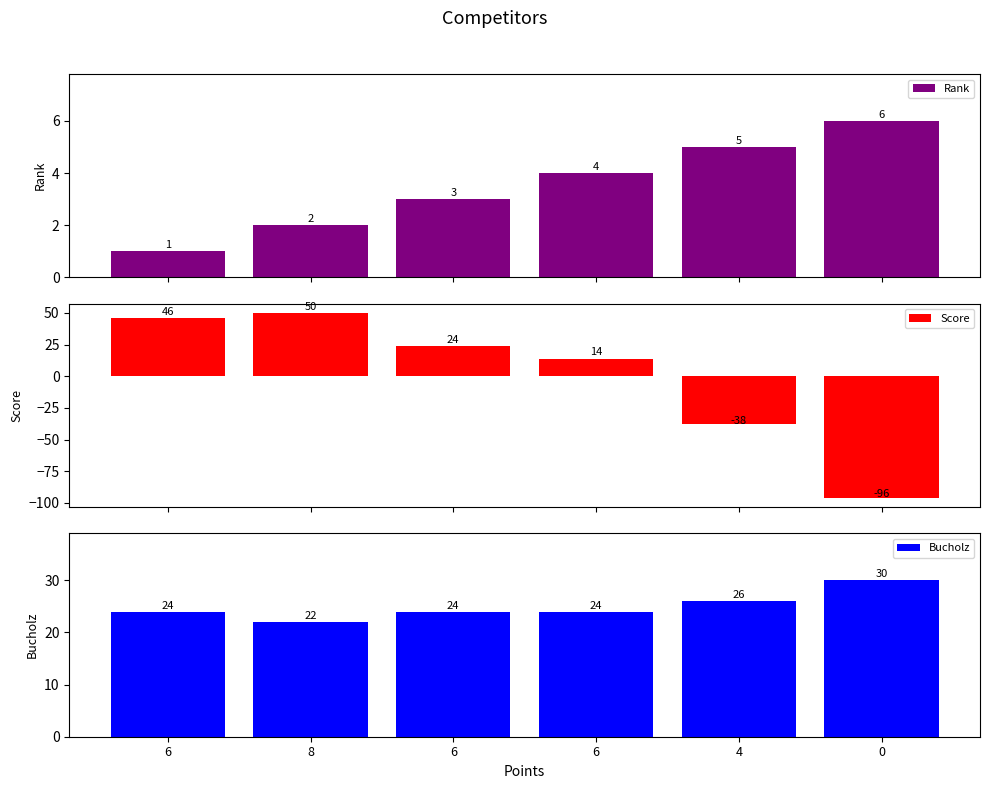

What is the value of the Rank bar at the 2nd from the left?

2